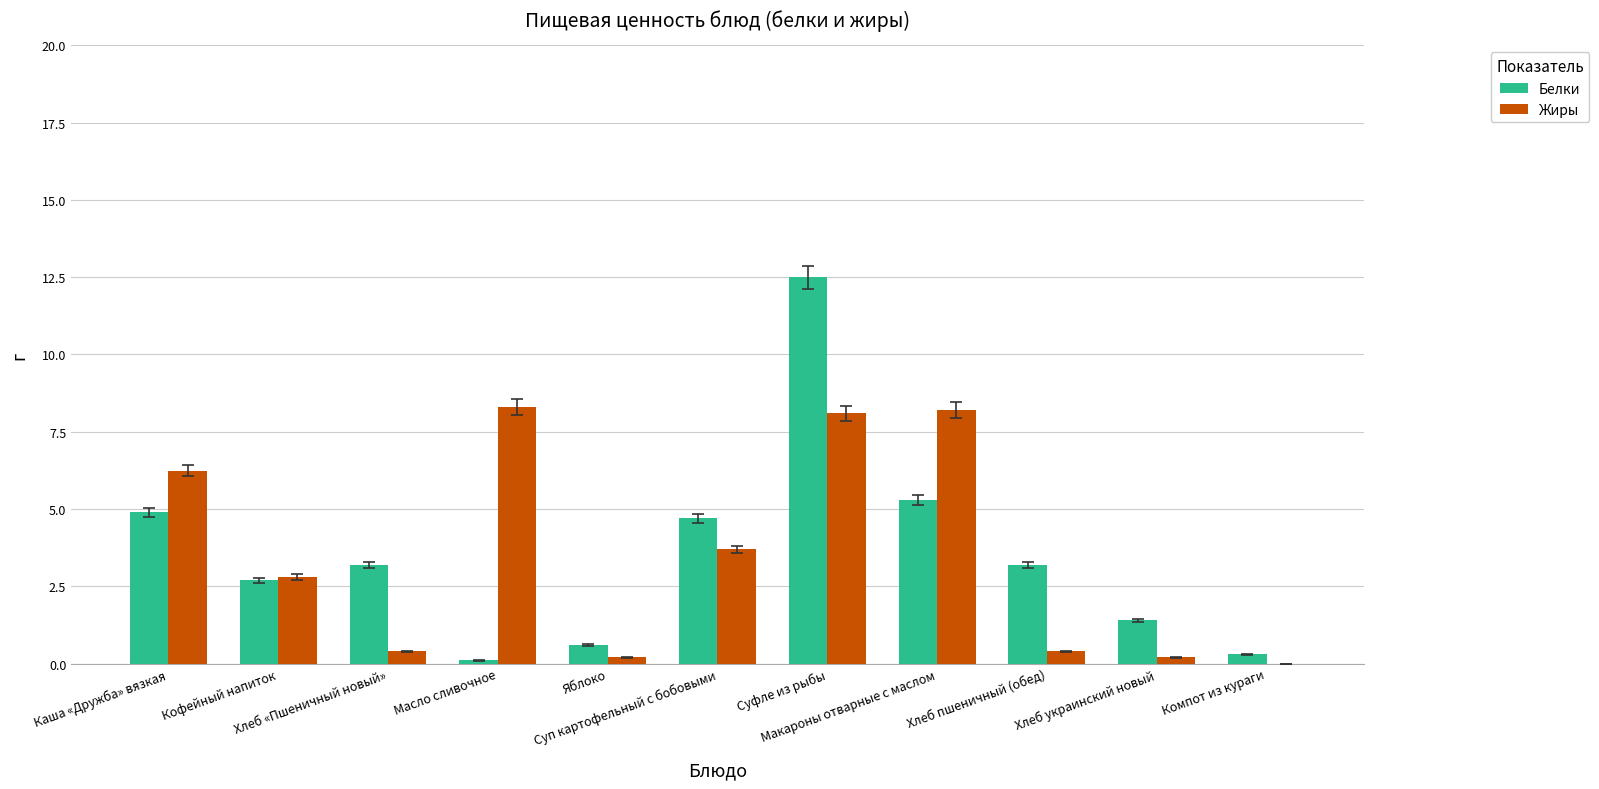

What is the maximum value shown in the chart?

12.5